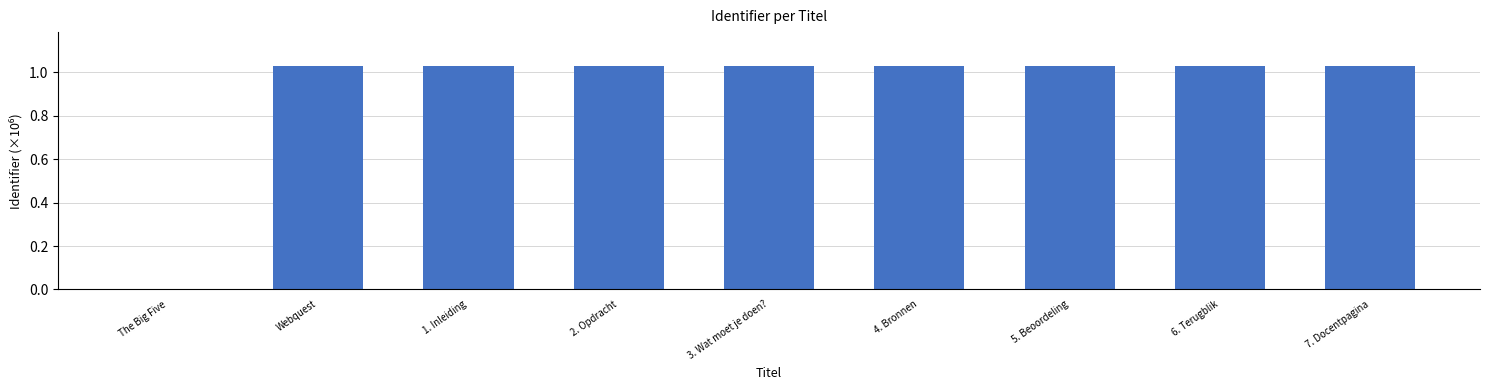

Is it true that the value at 3. Wat moet je doen? is 0.6?

False